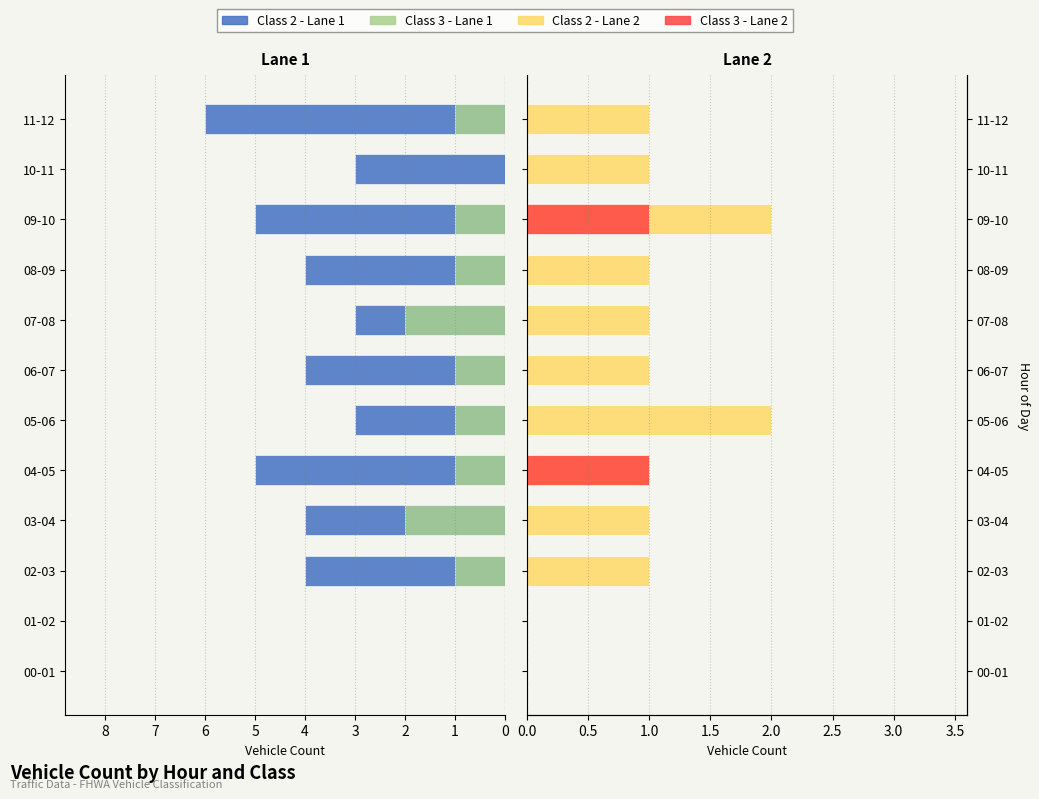

The Class 3 - Lane 2 series shows 0 at 01-02. True or false?

True